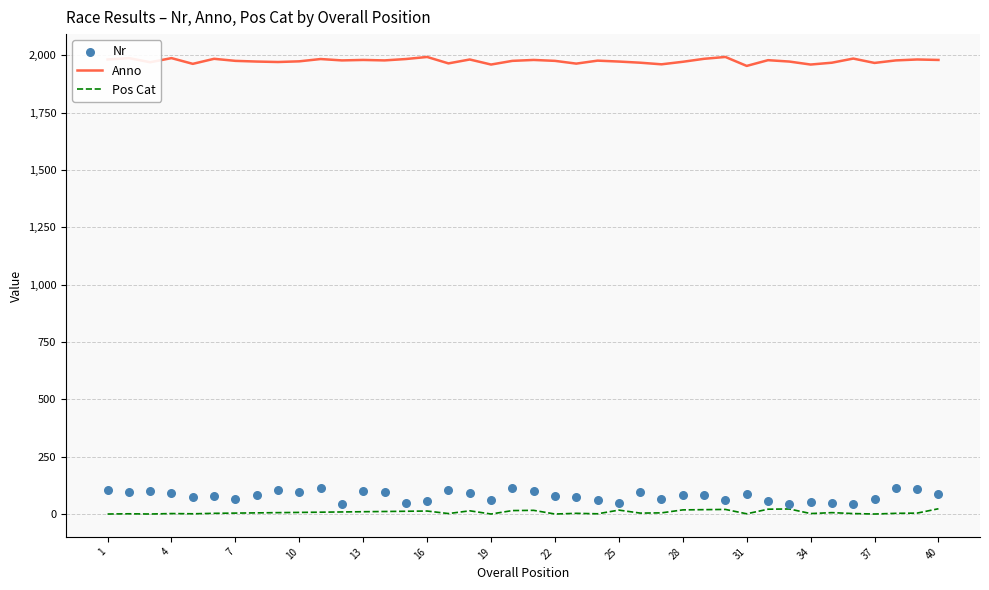

At how many categories does at least one series exceed 122?

40